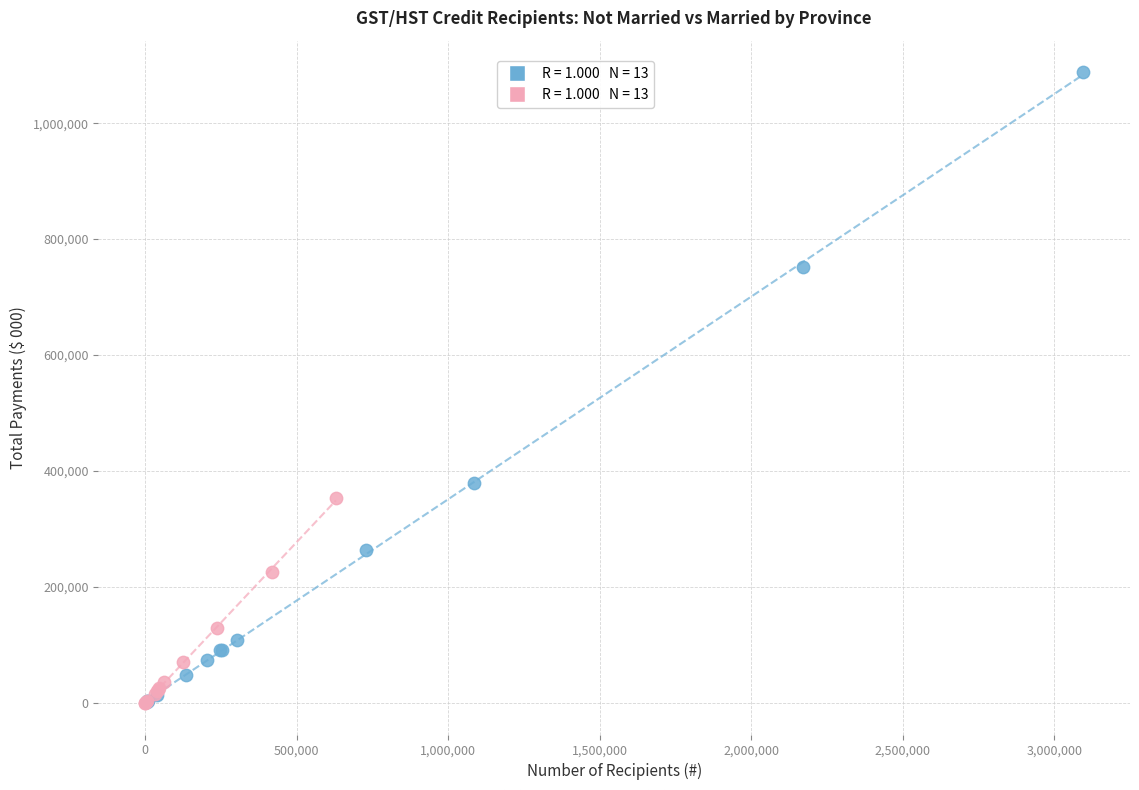

Which series contains the highest Y value?

Not Married